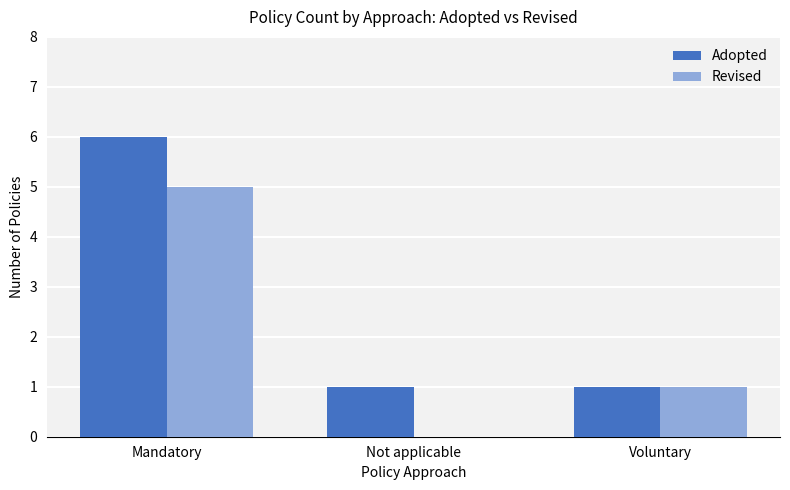

Where does the Revised series first go above 1?

Mandatory